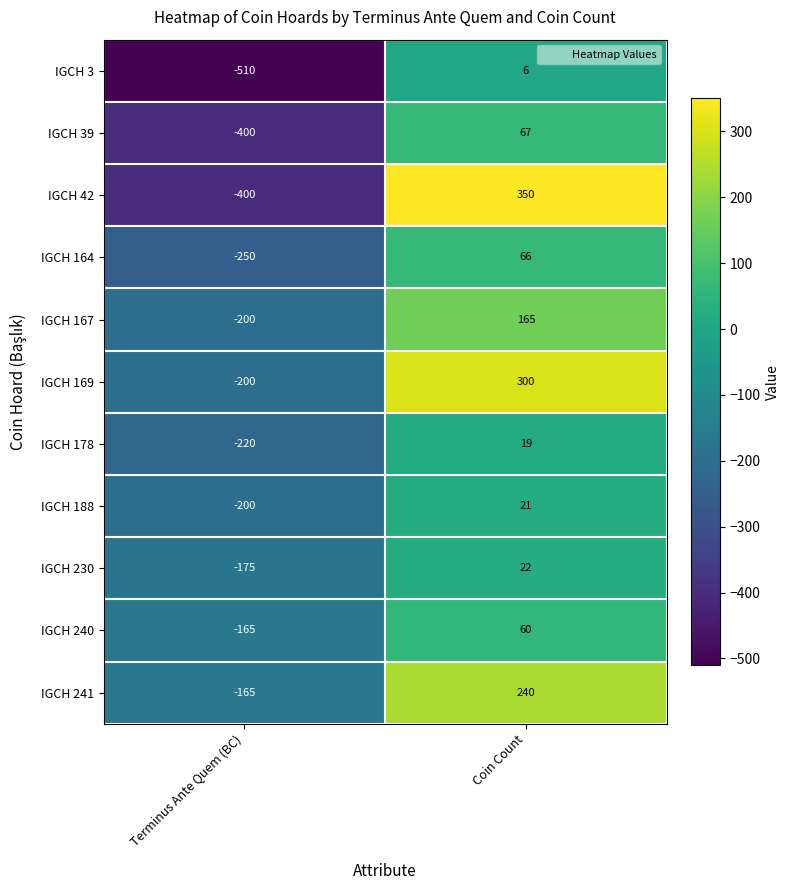

Which series has the largest total across all categories?

IGCH 169